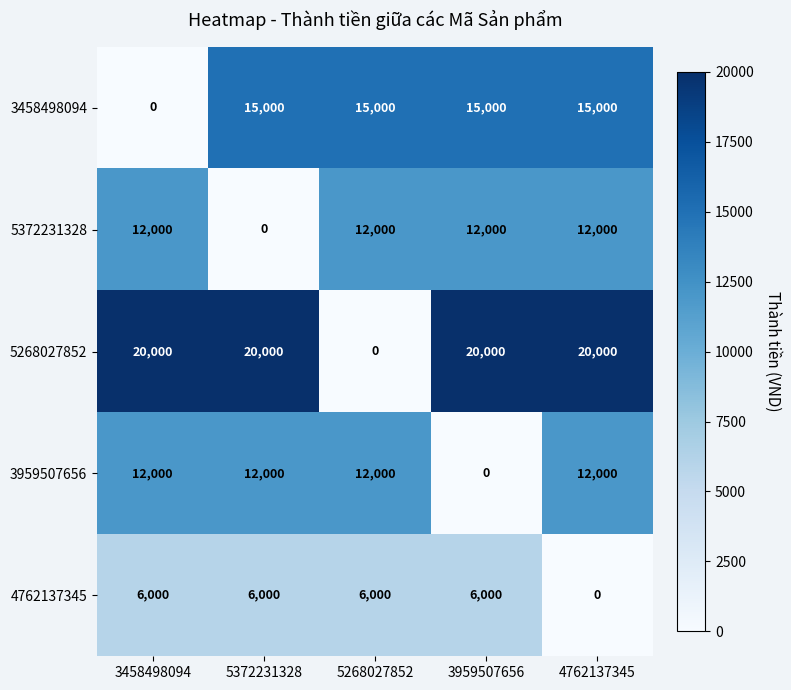

What is the difference between the maximum and minimum values in the 4762137345 series?

6000